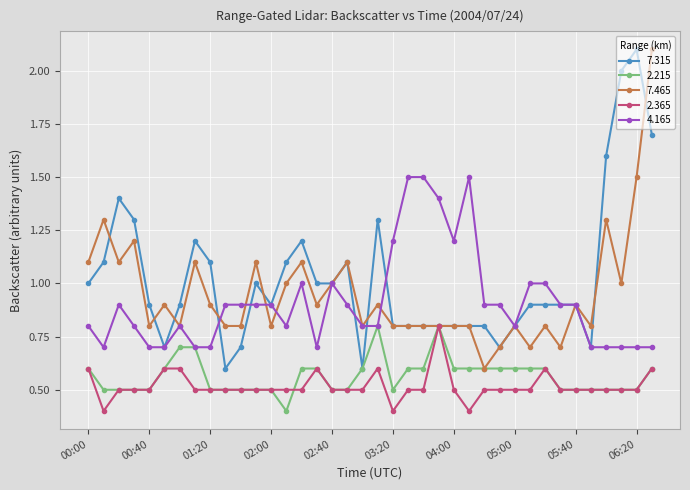

True or false: 2.365 and 4.165 intersect in this chart.

False